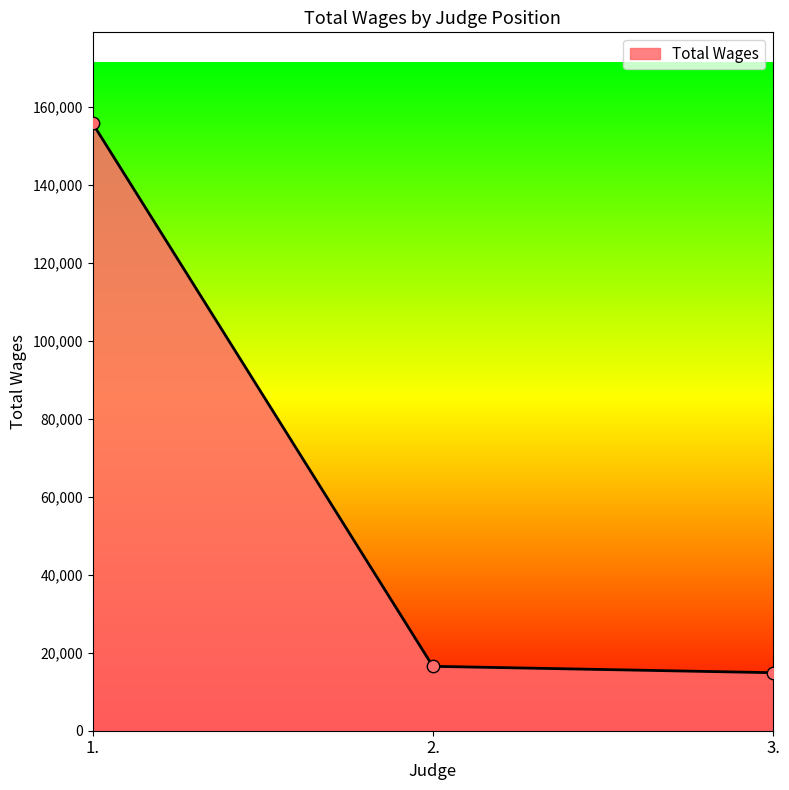

Which has a higher value, 1. or 3.?

1.